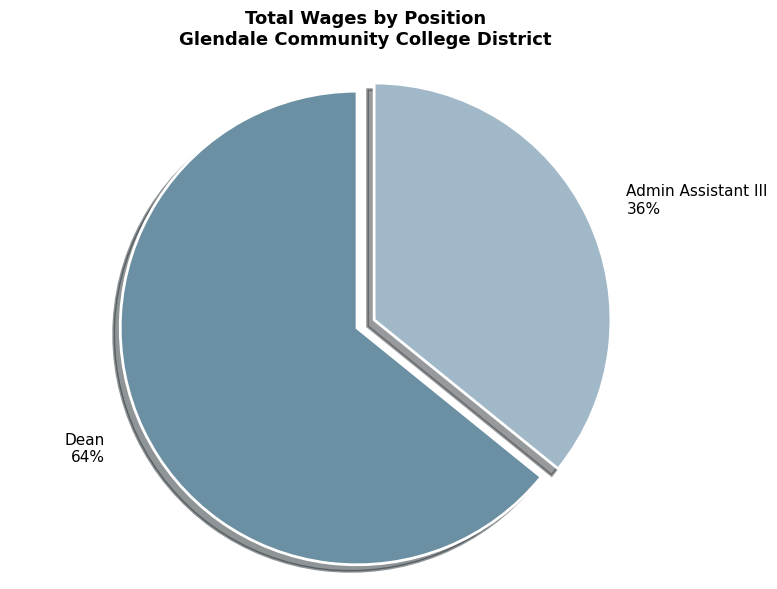

To the nearest percent, what portion does Dean represent?

64%